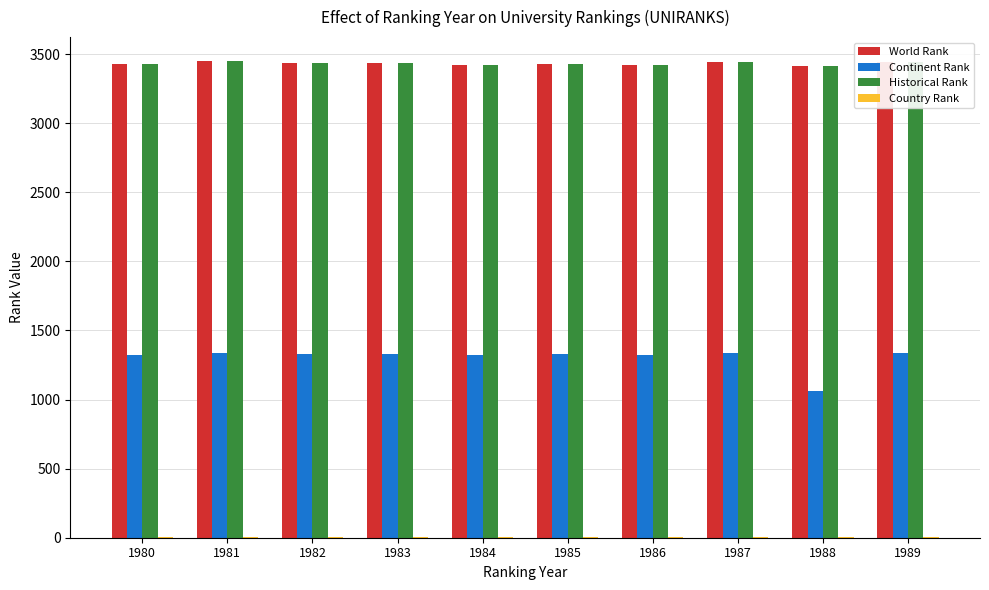

What is the average value of the World Rank series?

3431